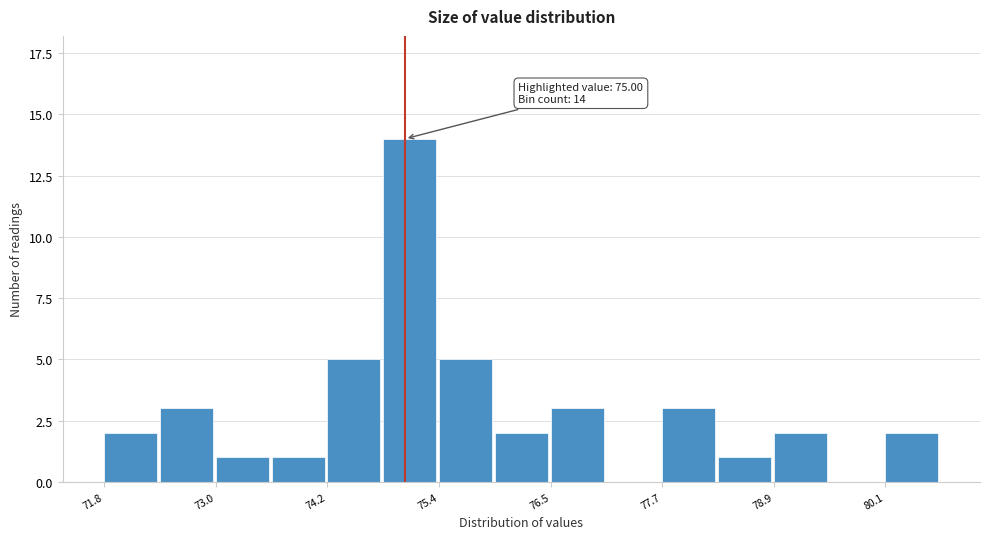

Around what value on the x-axis is the tallest bar? Give the approximate position of its centre, as read against the axis.

75.0